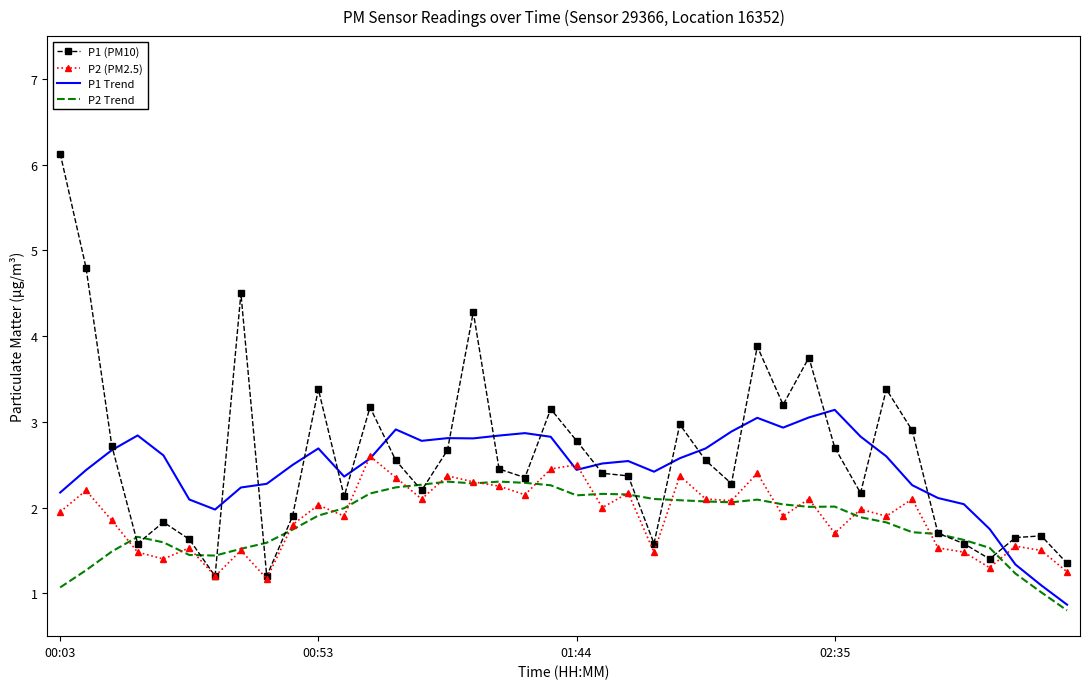

What is the lowest value of the P2 Trend series?

0.8